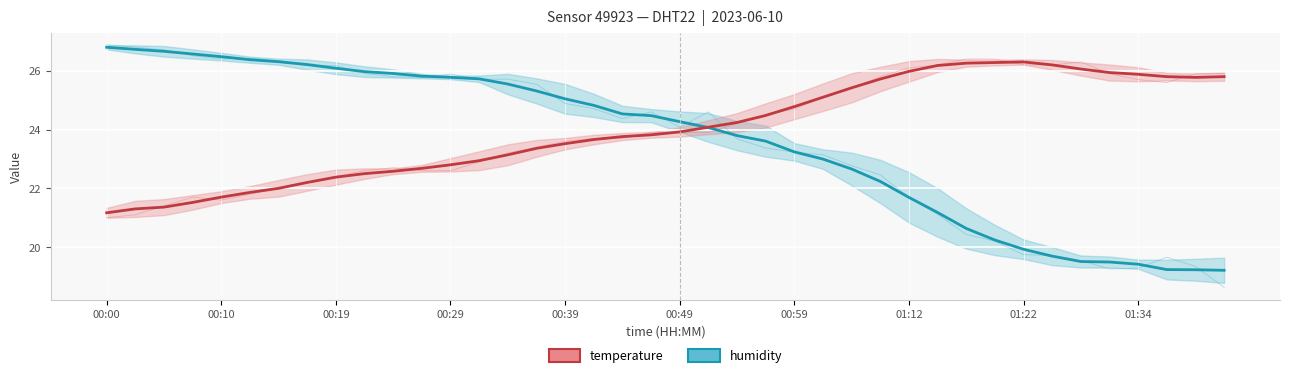

The value of humidity at 19 is 38.4. True or false?

False